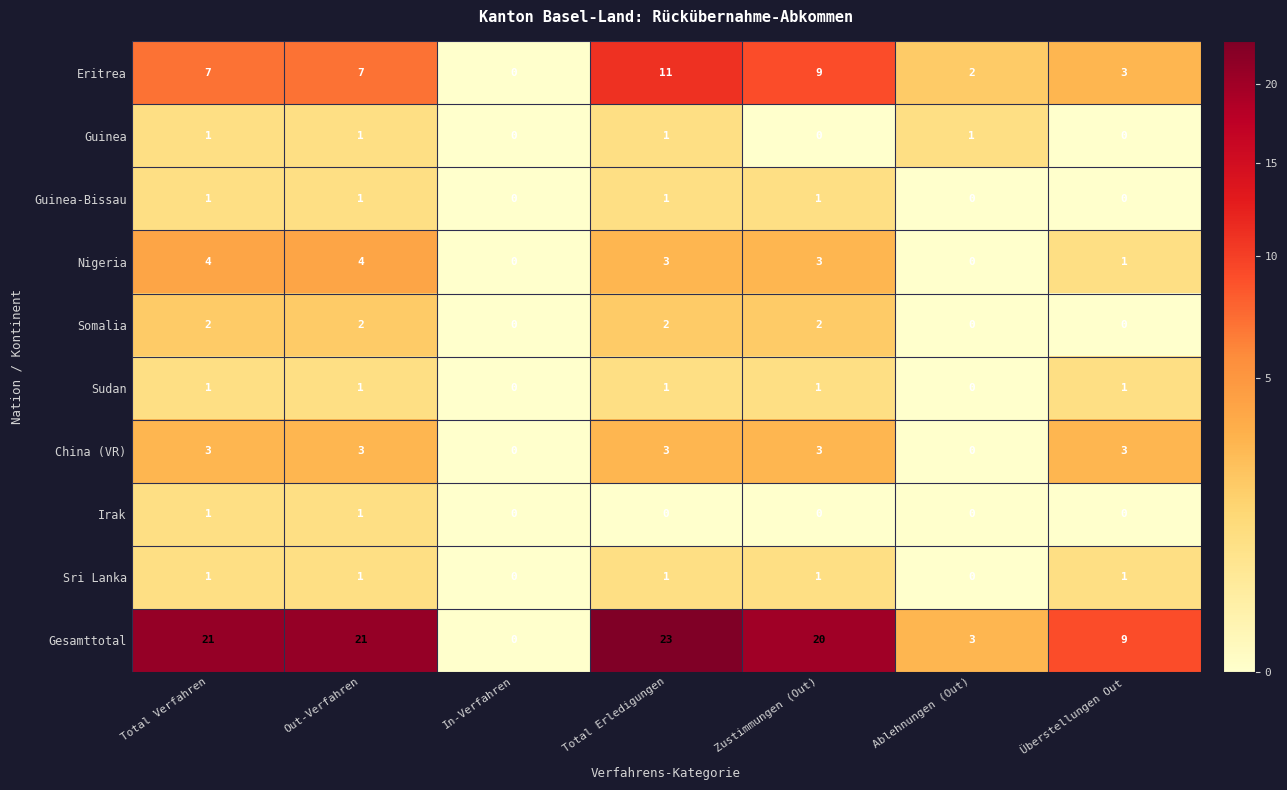

How many distinct data groups are displayed?

10